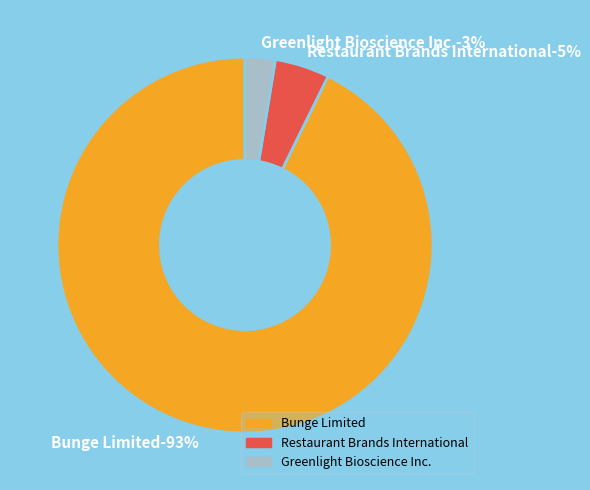

To the nearest percent, what portion does Greenlight Bioscience Inc. represent?

3%